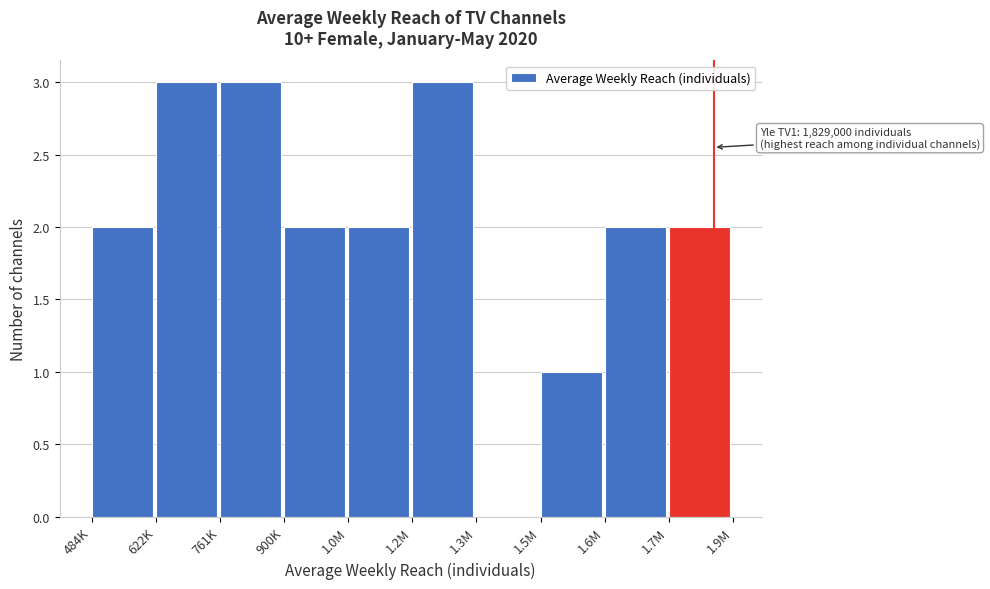

Reading right to left, list all the values displayed in this chart.

1.7M=2	1.6M=2	1.5M=1	1.3M=0	1.2M=3	1.0M=2	900K=2	761K=3	622K=3	484K=2